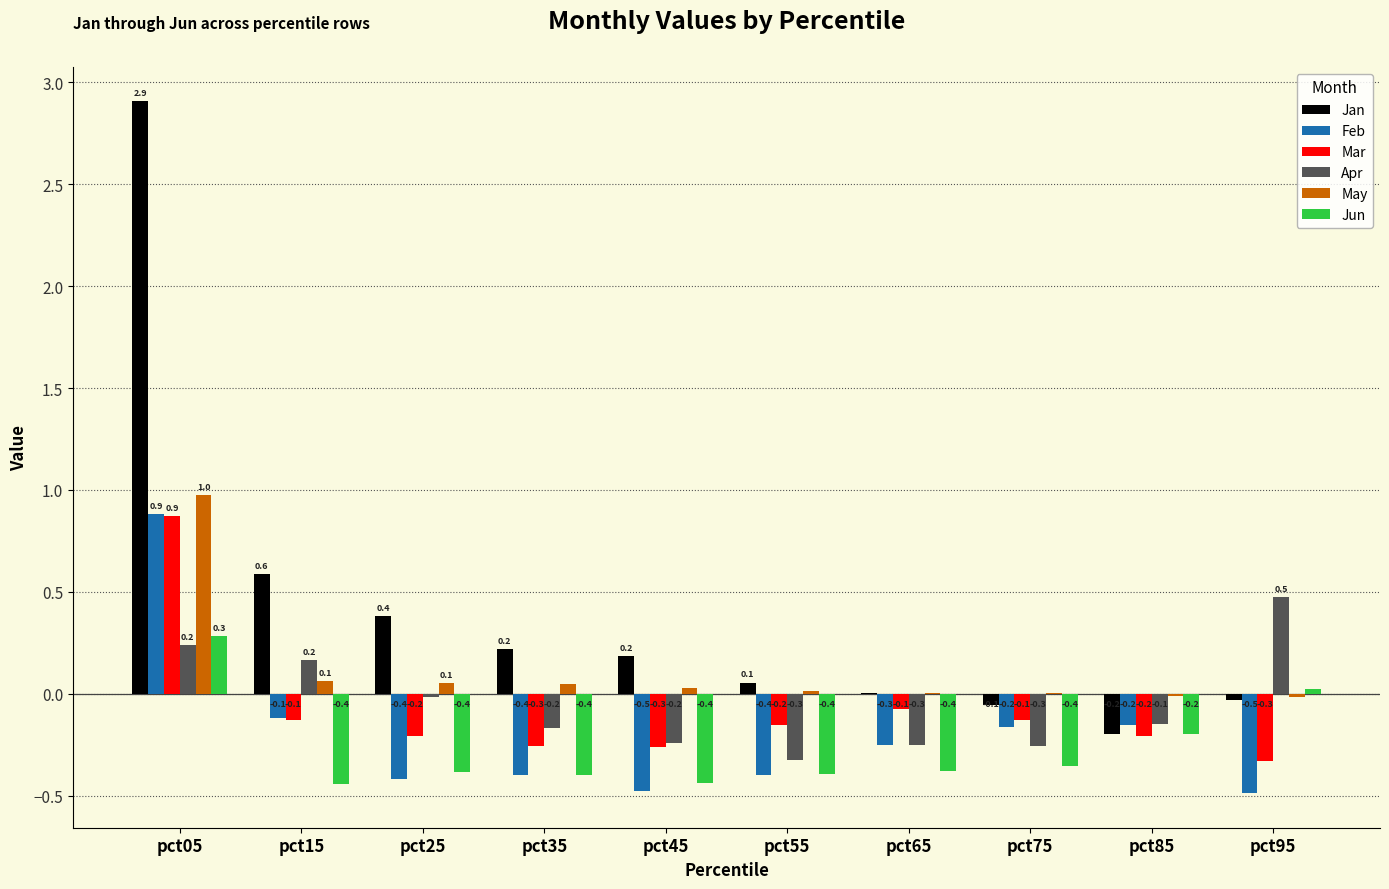

What is the sum of all Mar values?

-0.9